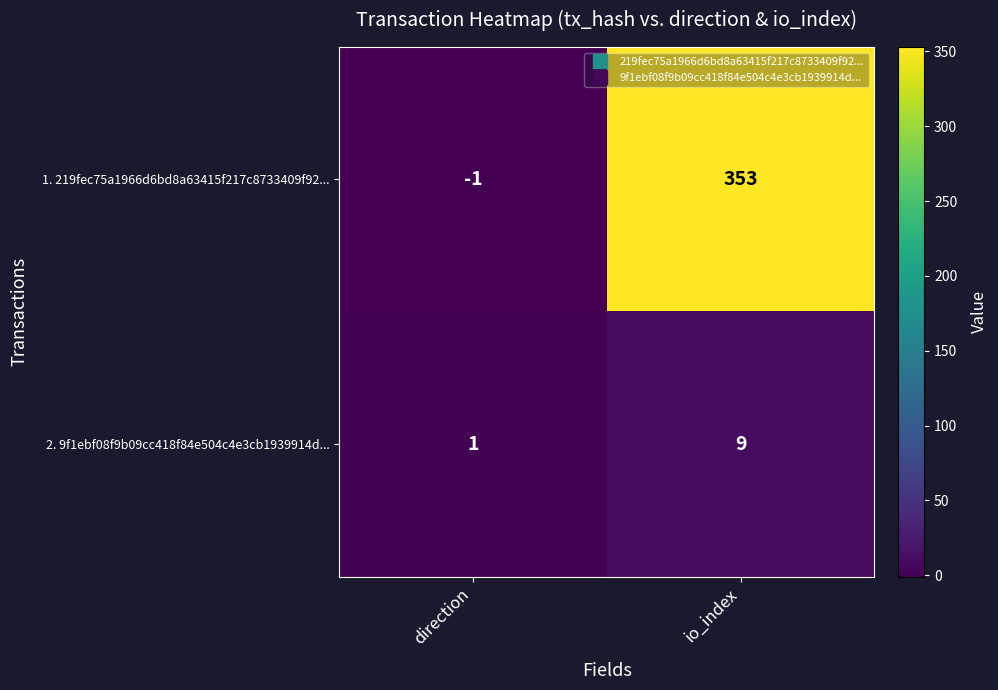

How many categories are shown in the chart?

2